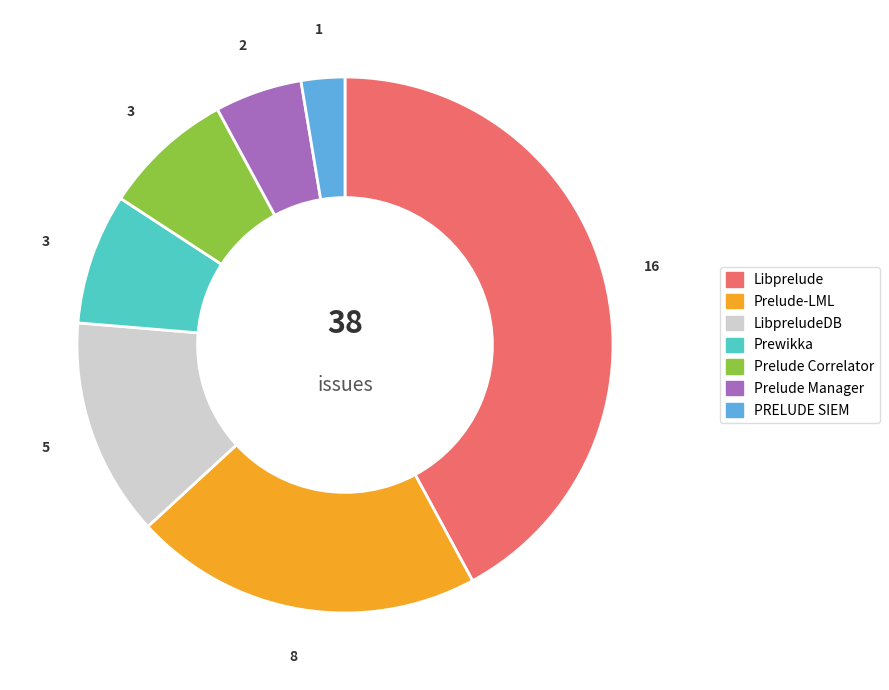

Is there any slice that represents more than half of the pie?

No